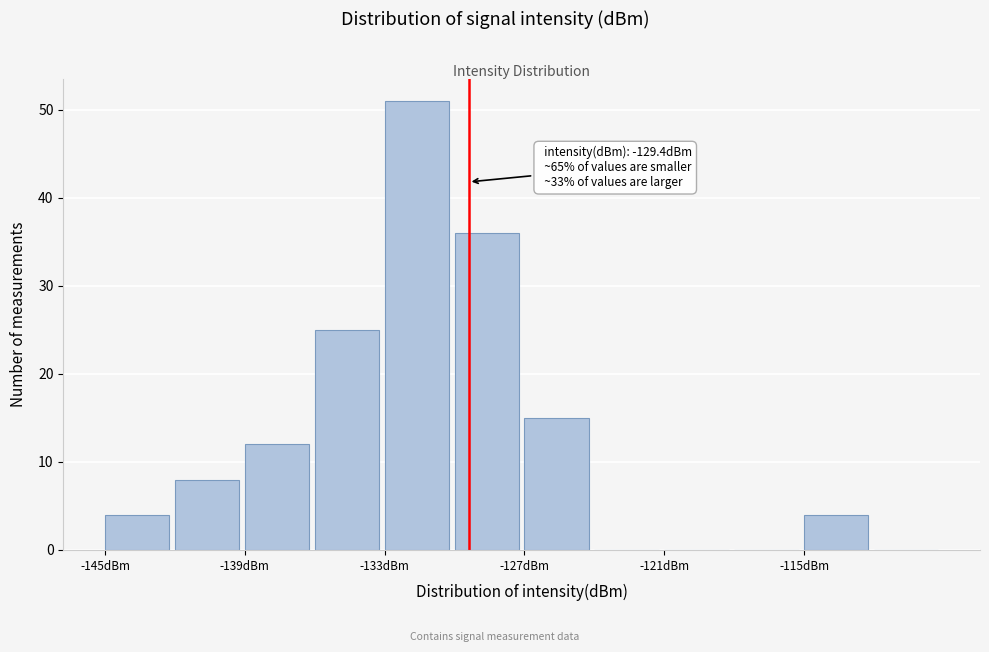

Read against the x-axis, roughly where is the centre of the tallest bar?

-132